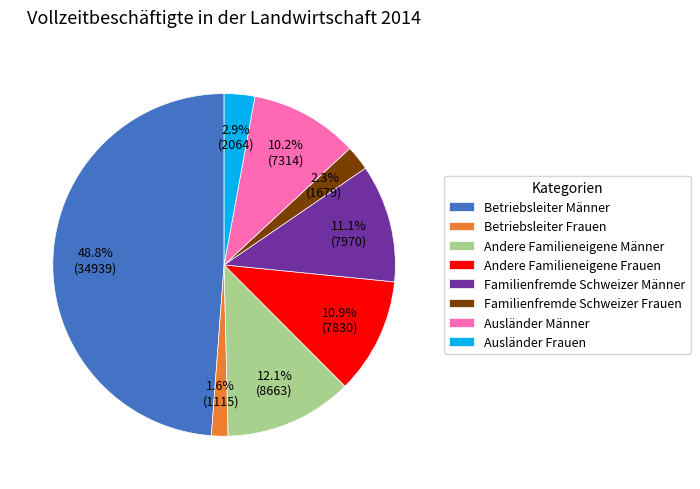

Is there any slice that represents more than half of the pie?

No